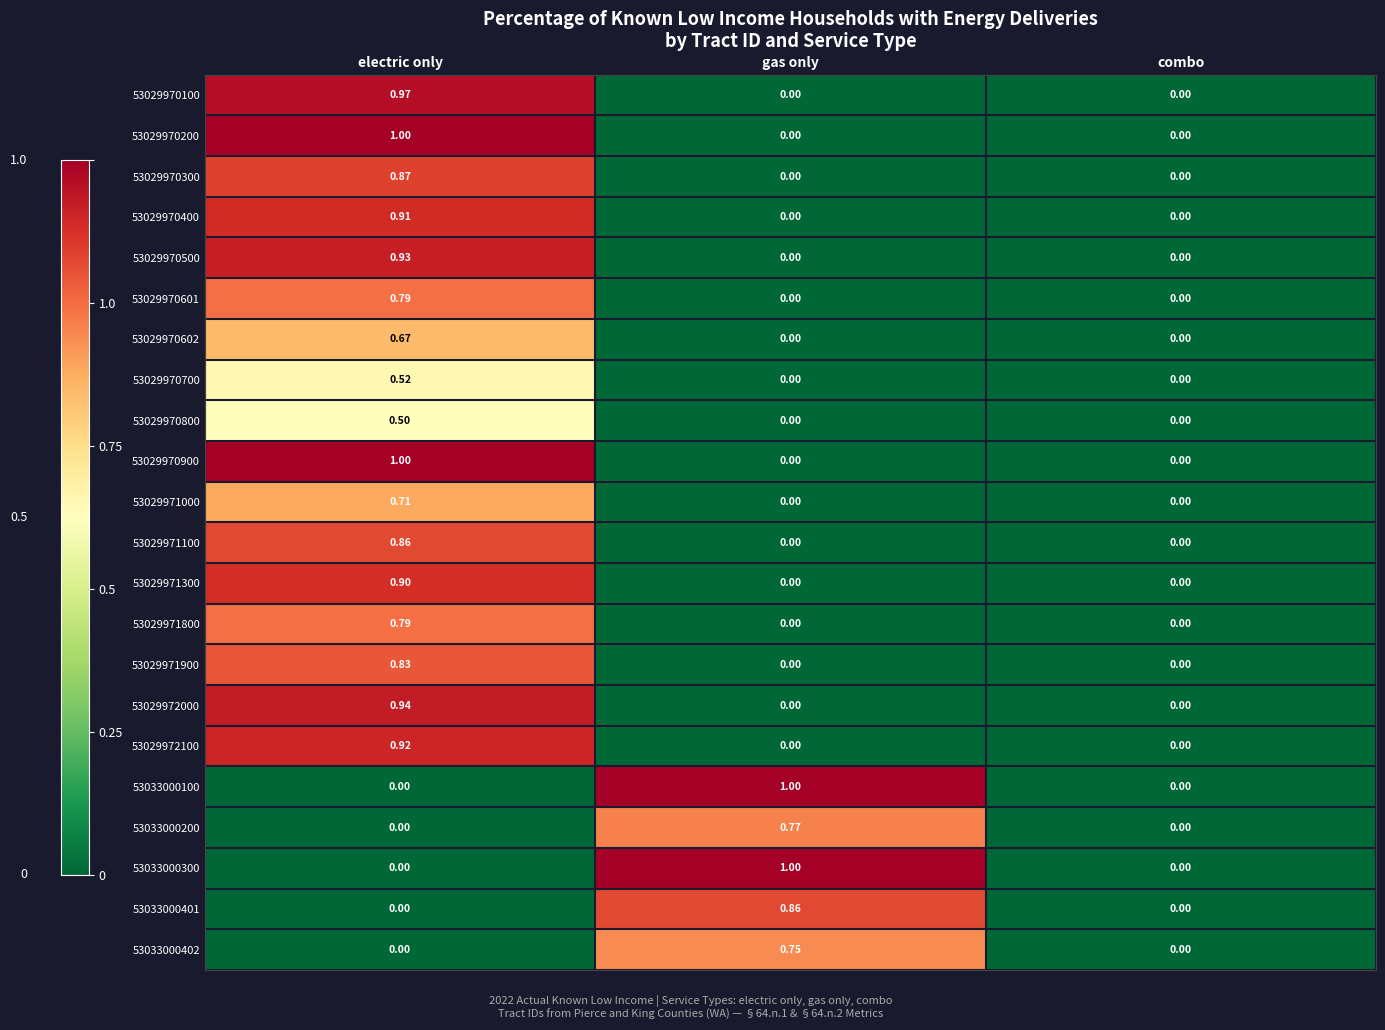

At which category is the sum across all series the highest?

electric only